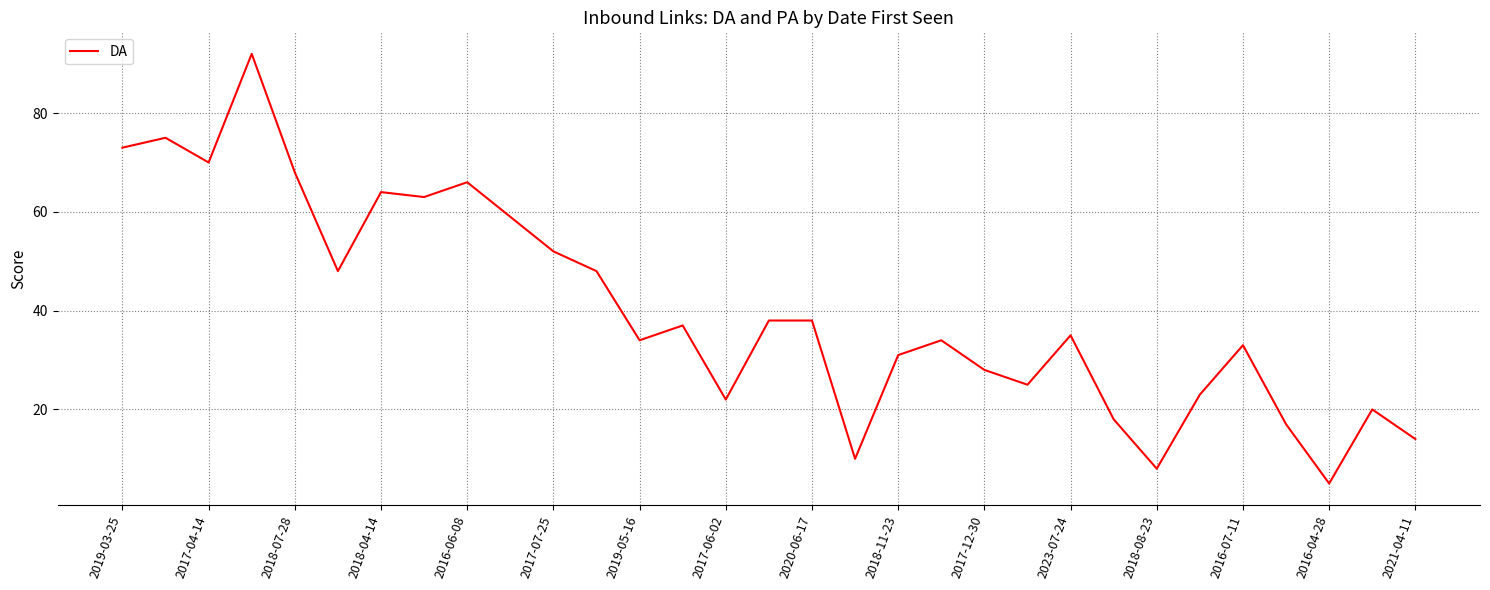

What is the greatest value displayed?

92